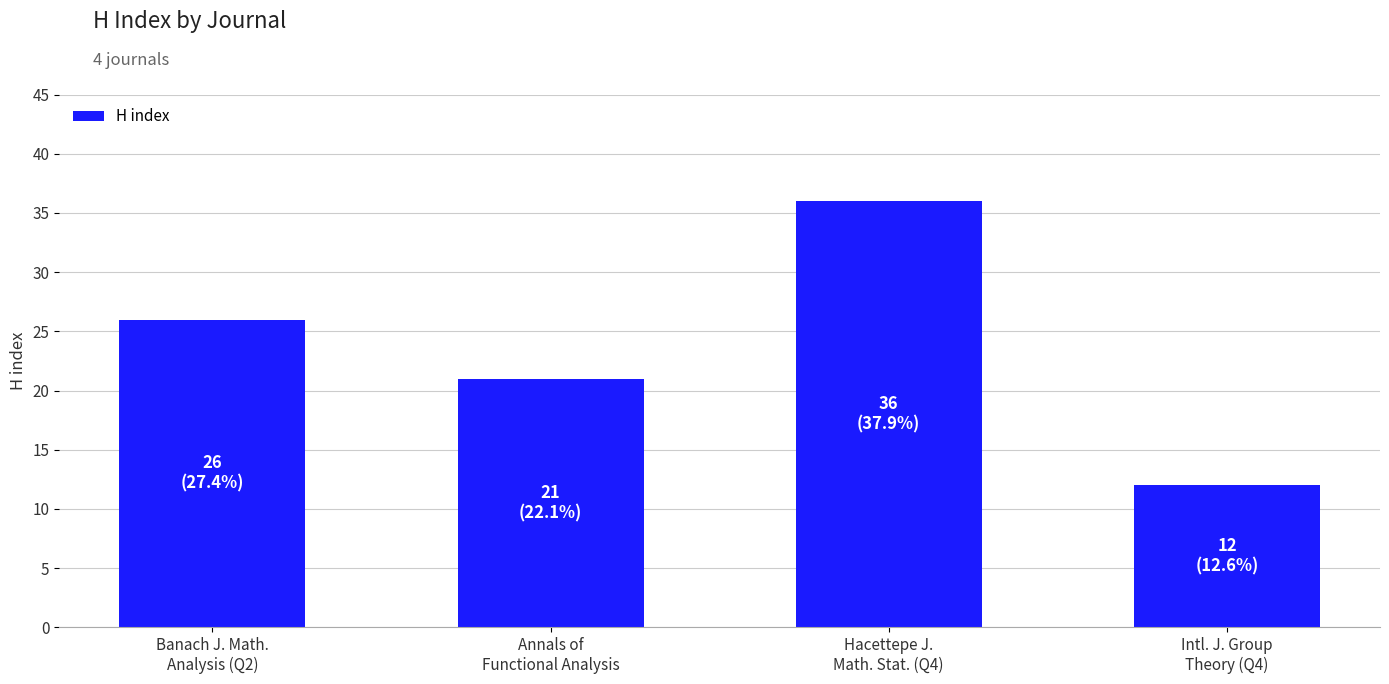

Does the chart contain any negative values?

No